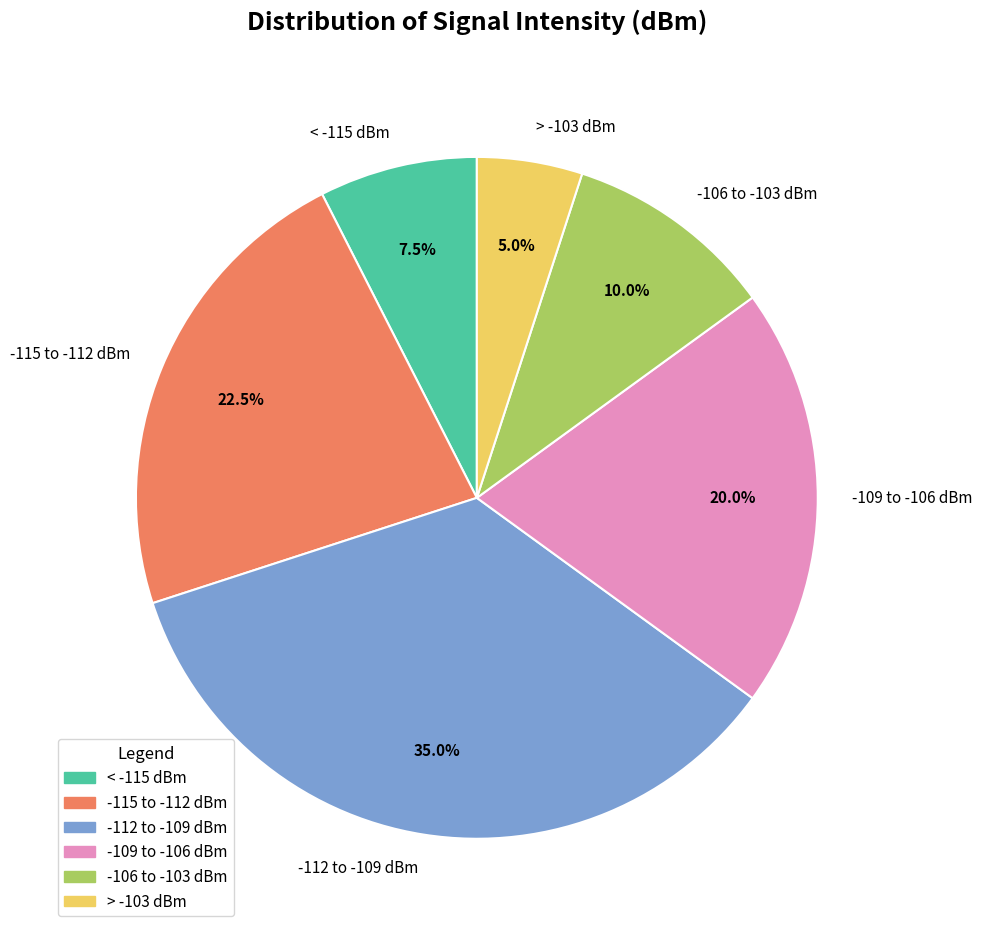

Which category has the smallest portion of the pie?

> -103 dBm